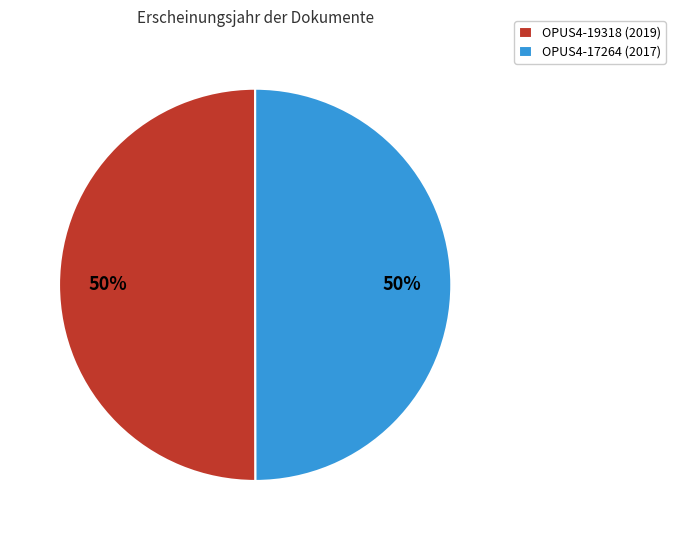

To the nearest percent, what is the combined percentage of OPUS4-17264 (2017) and OPUS4-19318 (2019)?

100%